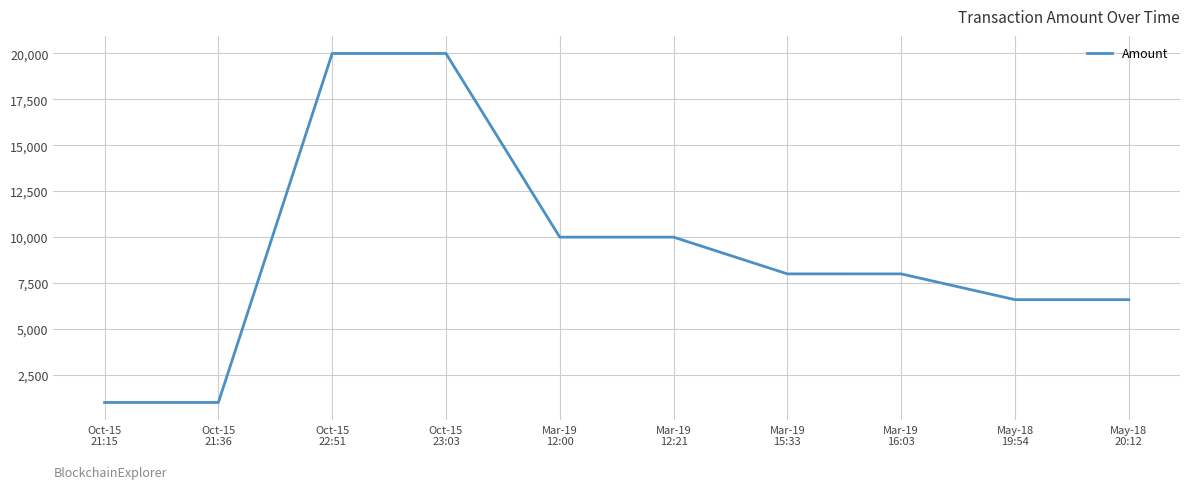

Between May-18
20:12 and Mar-19
15:33, which is larger?

Mar-19
15:33